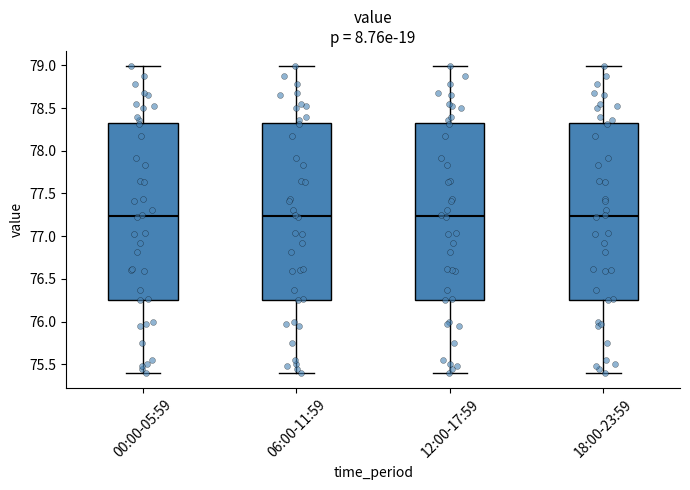

Reading left to right, transcribe this box plot: for each box, give where its median line is, the range the box spans, and where its two whiskers end, as read against the y-axis. The values are not printed on the chart, so give them approximately, as read against the axis.

00:00-05:59: median 77.25, box 76.25 to 78.30, whiskers 75.40 to 79.00
06:00-11:59: median 77.25, box 76.25 to 78.30, whiskers 75.40 to 79.00
12:00-17:59: median 77.25, box 76.25 to 78.30, whiskers 75.40 to 79.00
18:00-23:59: median 77.25, box 76.25 to 78.30, whiskers 75.40 to 79.00